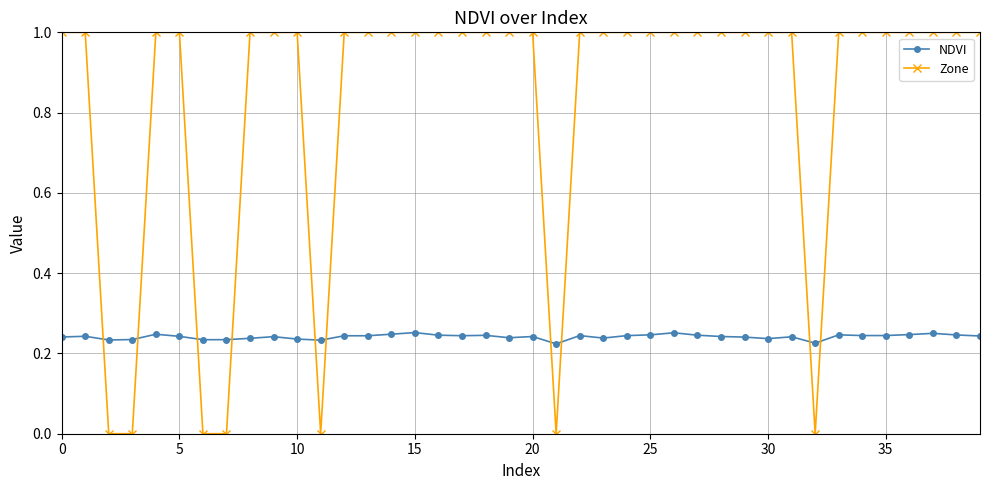

Which series has the largest total across all categories?

Zone